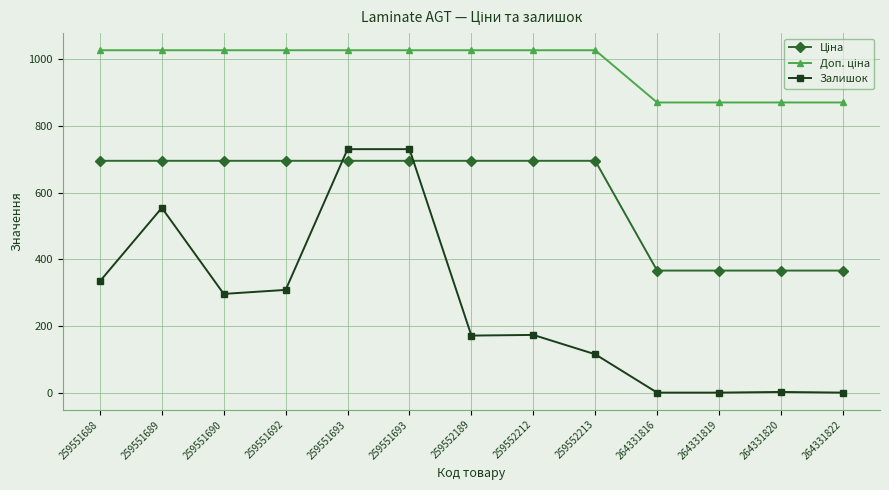

At which label does Доп. ціна first exceed 1026?

259551688